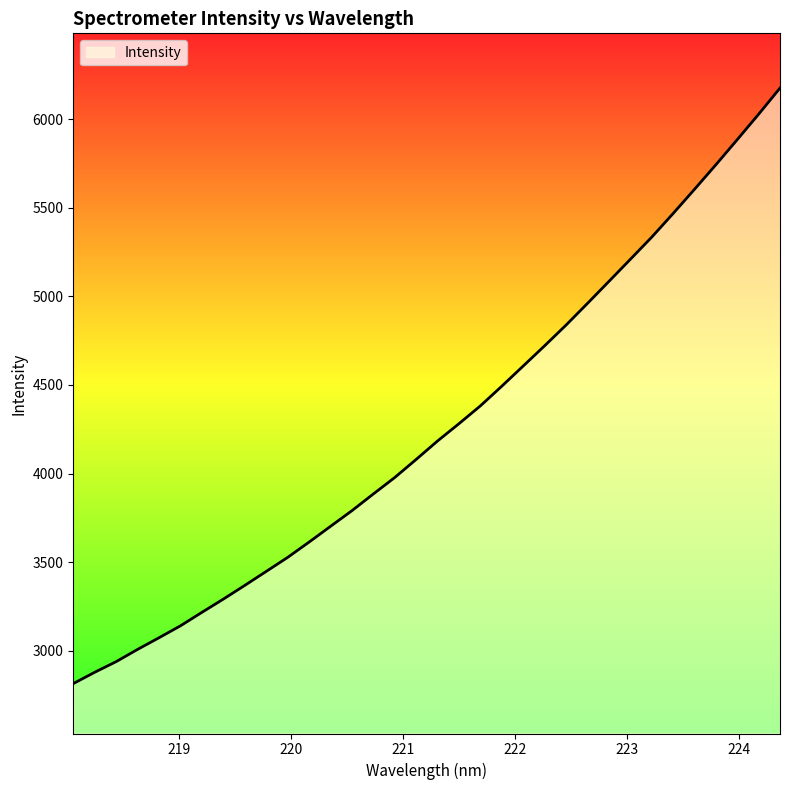

What is the greatest value displayed?

6175.2